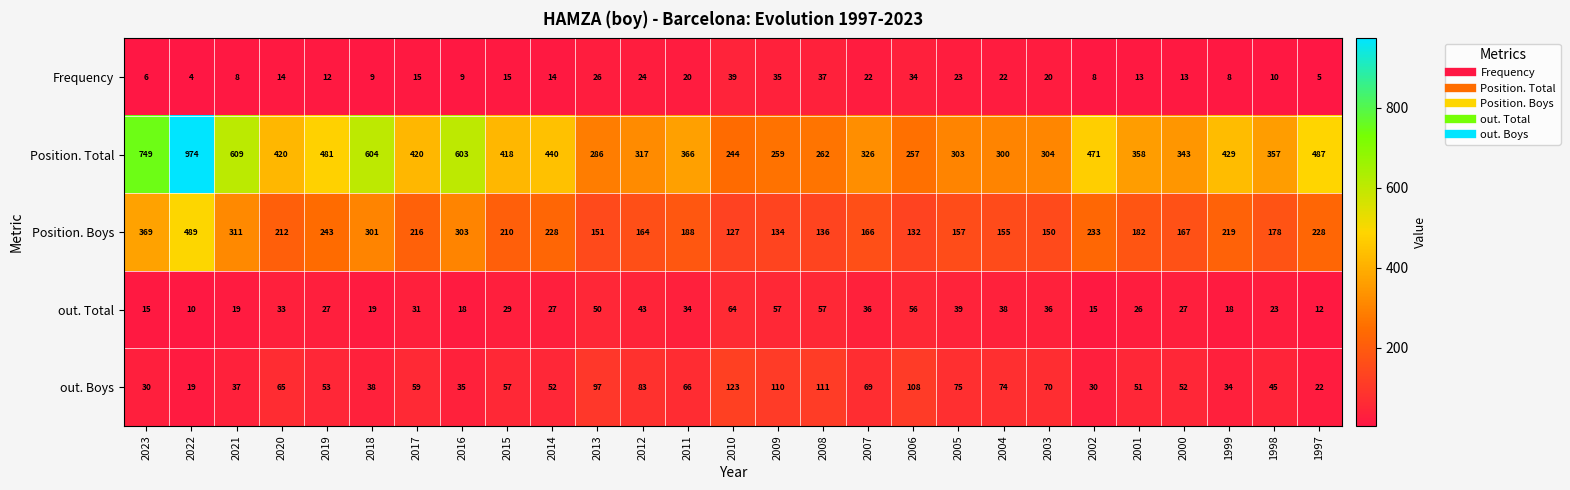

What is the total value across all series at 2016?

968